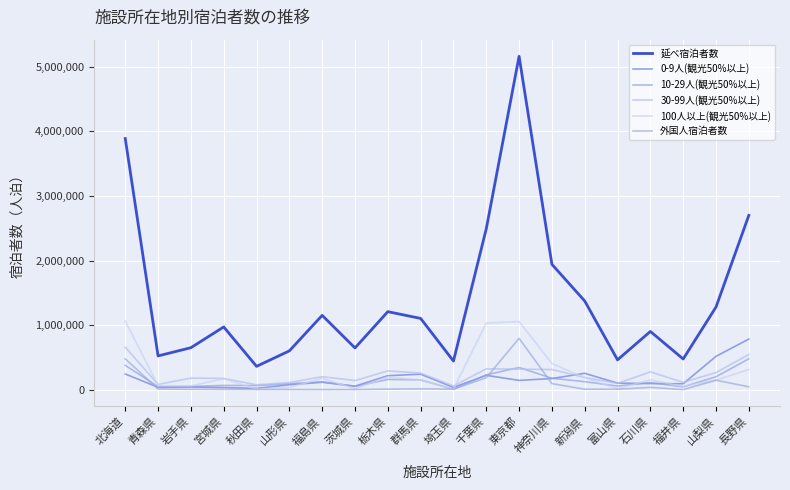

True or false: 10-29人(観光50%以上) has a value of 43880 at 福井県.

True